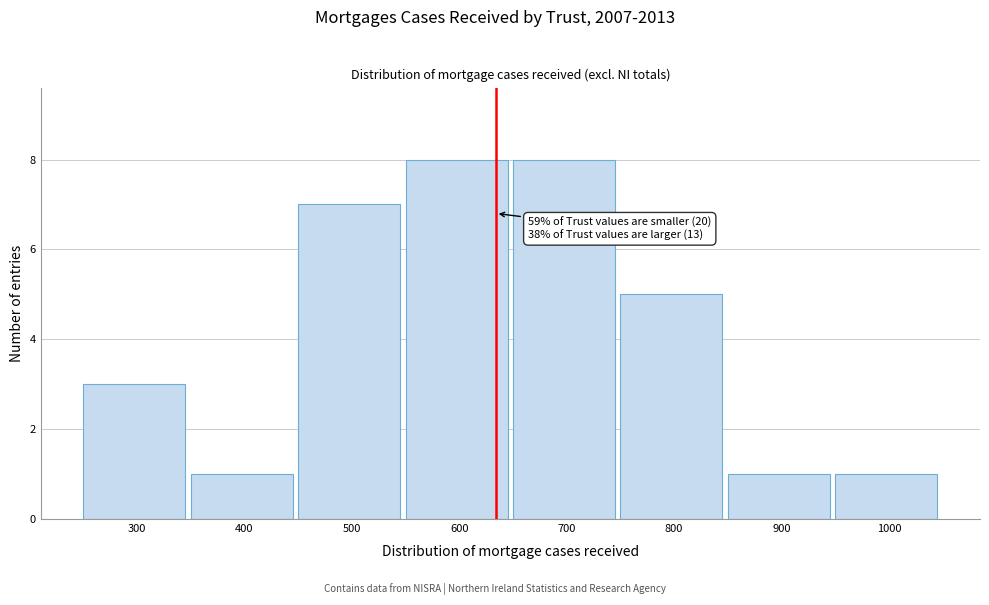

Reading left to right, list all the values displayed in this chart.

300=3	400=1	500=7	600=8	700=8	800=5	900=1	1000=1